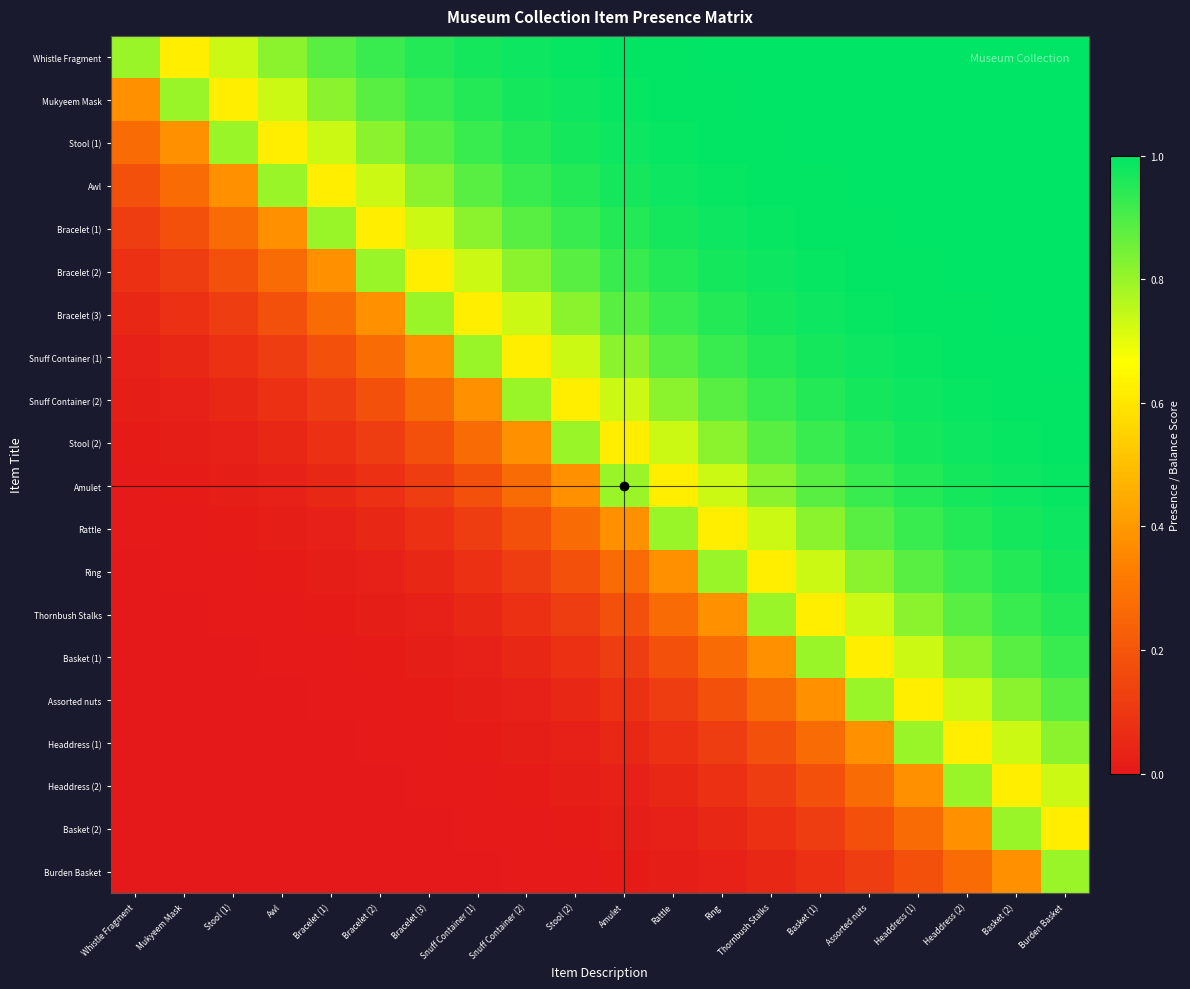

Which category has the highest value across all series?

Burden Basket